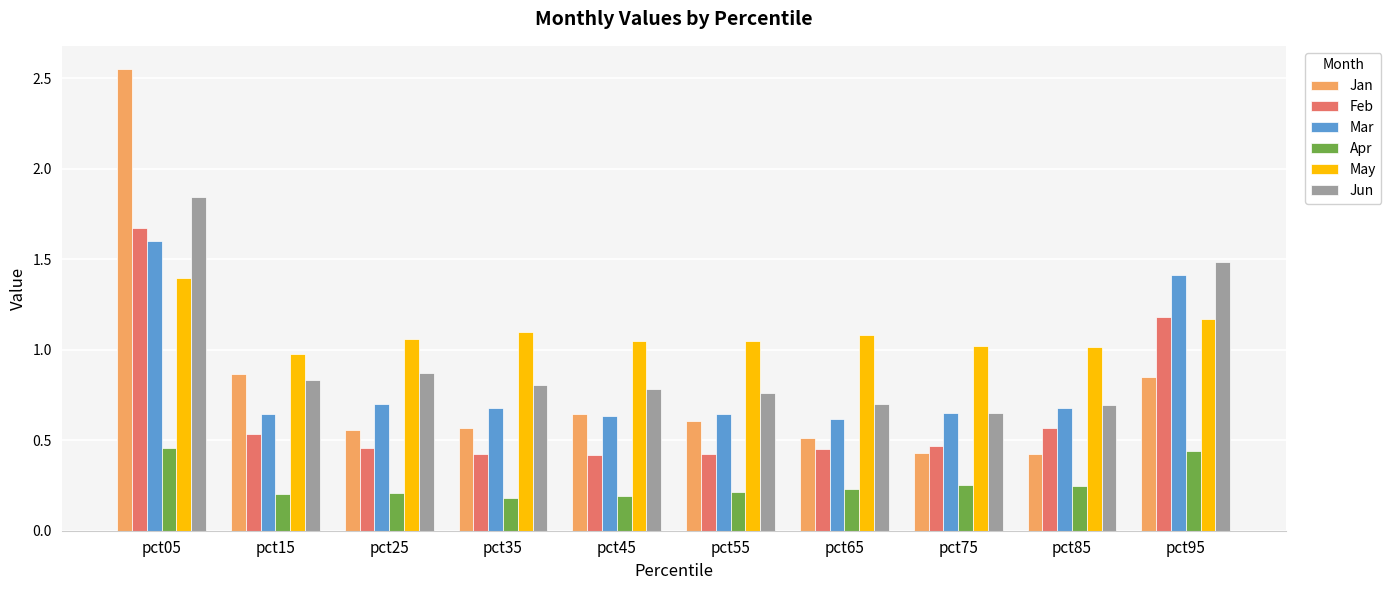

At which label does Jun reach its peak?

pct05